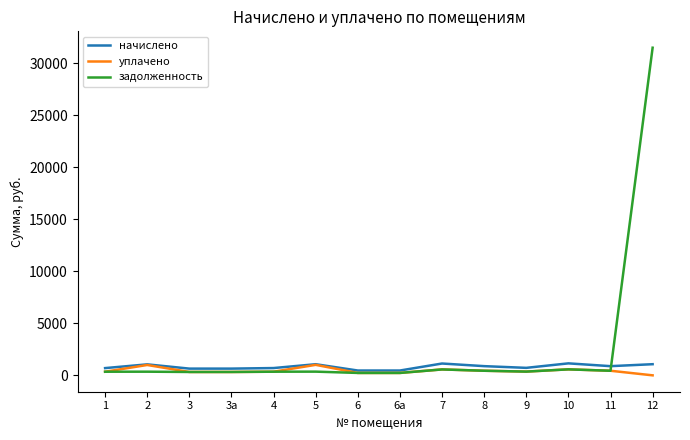

Which series has the largest range (max minus min)?

задолженность